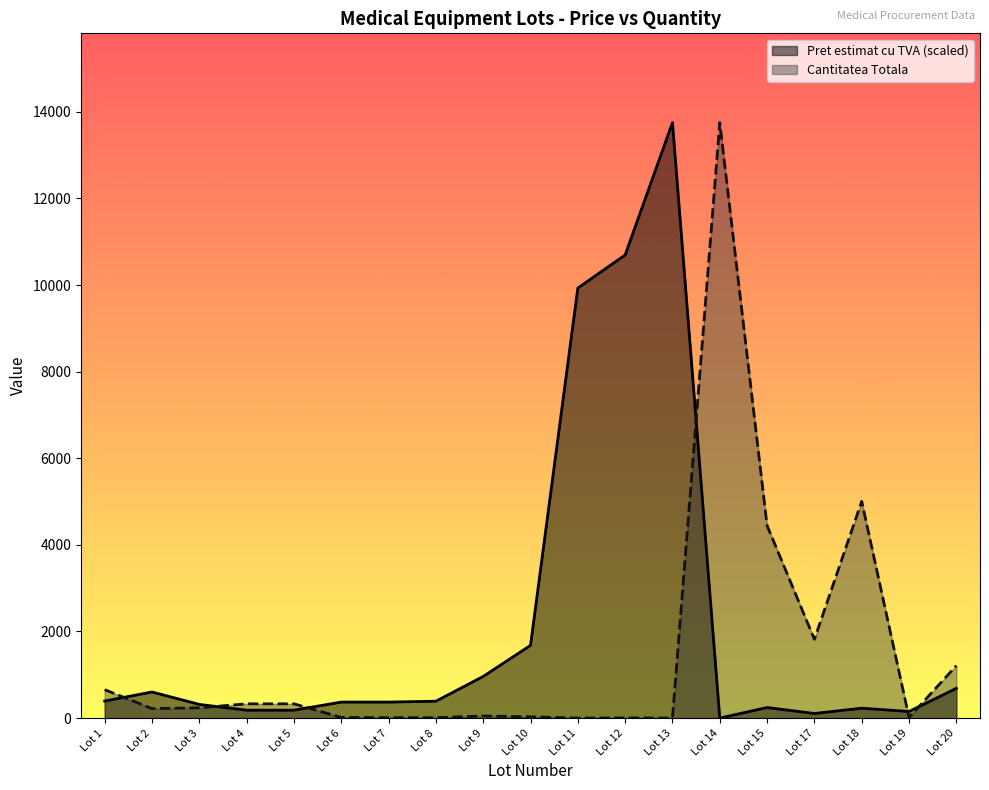

At how many categories does at least one series exceed 7117?

4